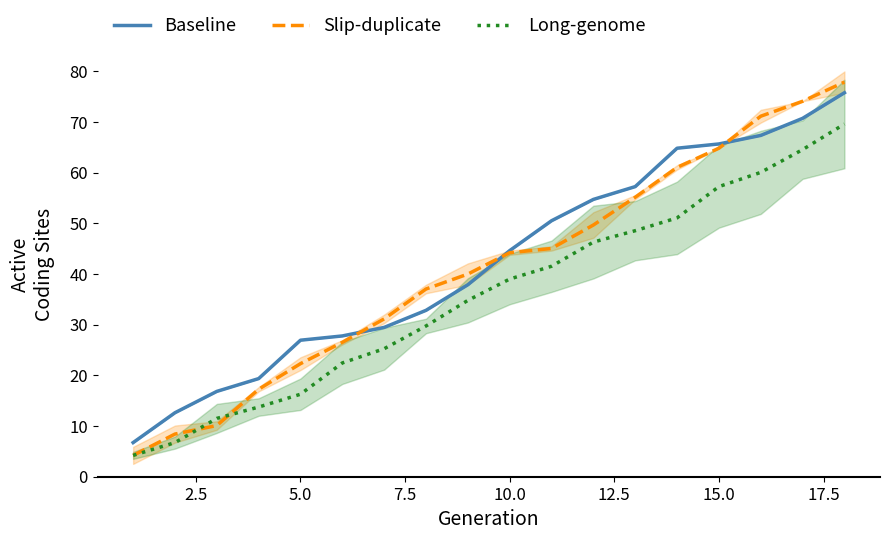

Does the chart display data point markers on the line(s)?

No